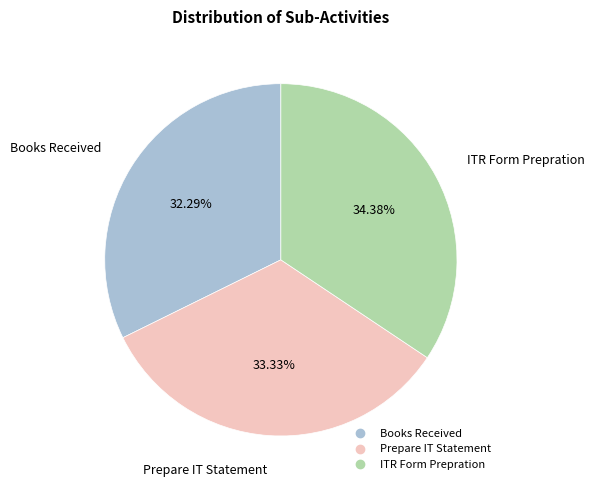

Rank the categories by value from highest to lowest.

ITR Form Prepration, Prepare IT Statement, Books Received